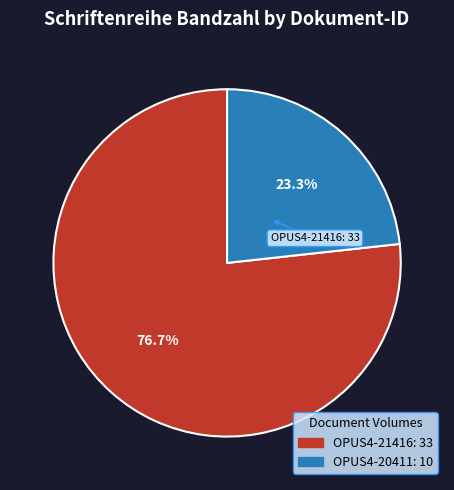

Approximately how many times larger is the value at OPUS4-20411 compared to OPUS4-21416?

0.3